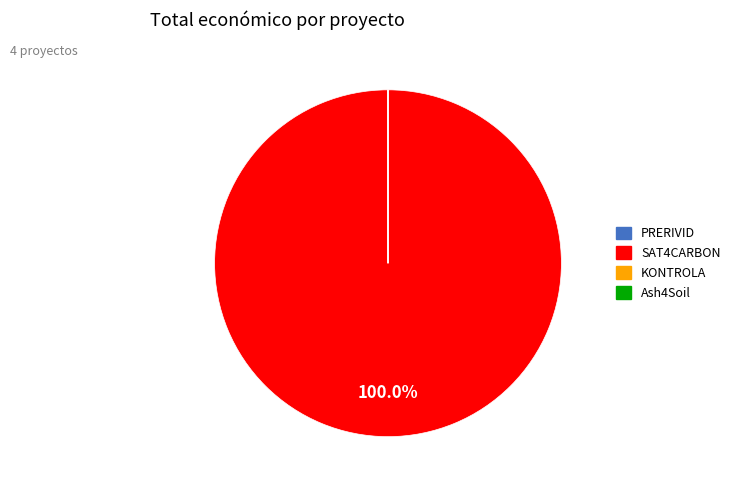

Is there any slice that represents more than half of the pie?

Yes